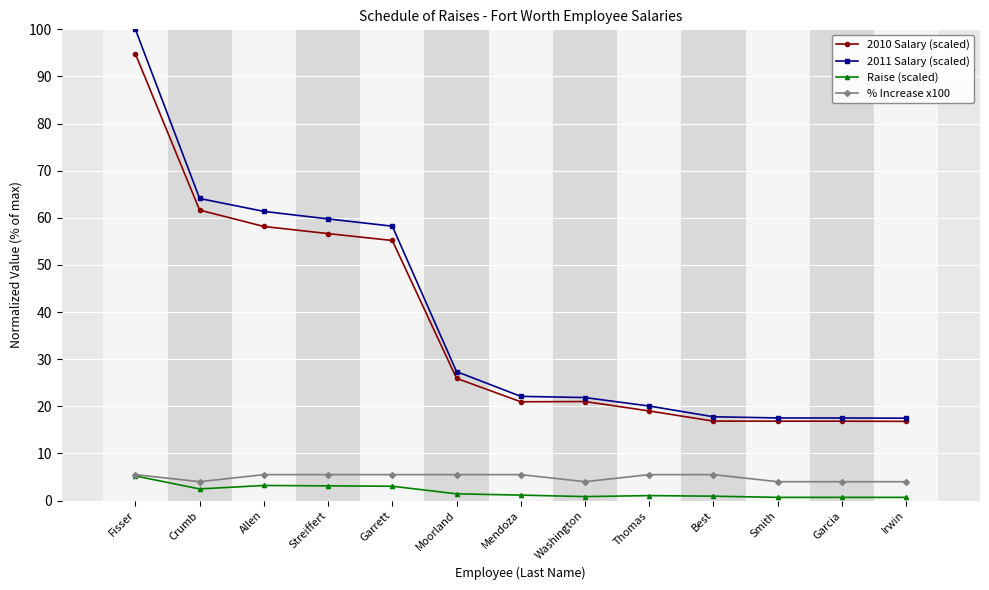

What is the difference between the second highest and second lowest values in the 2010 Salary (scaled) series?

44.8